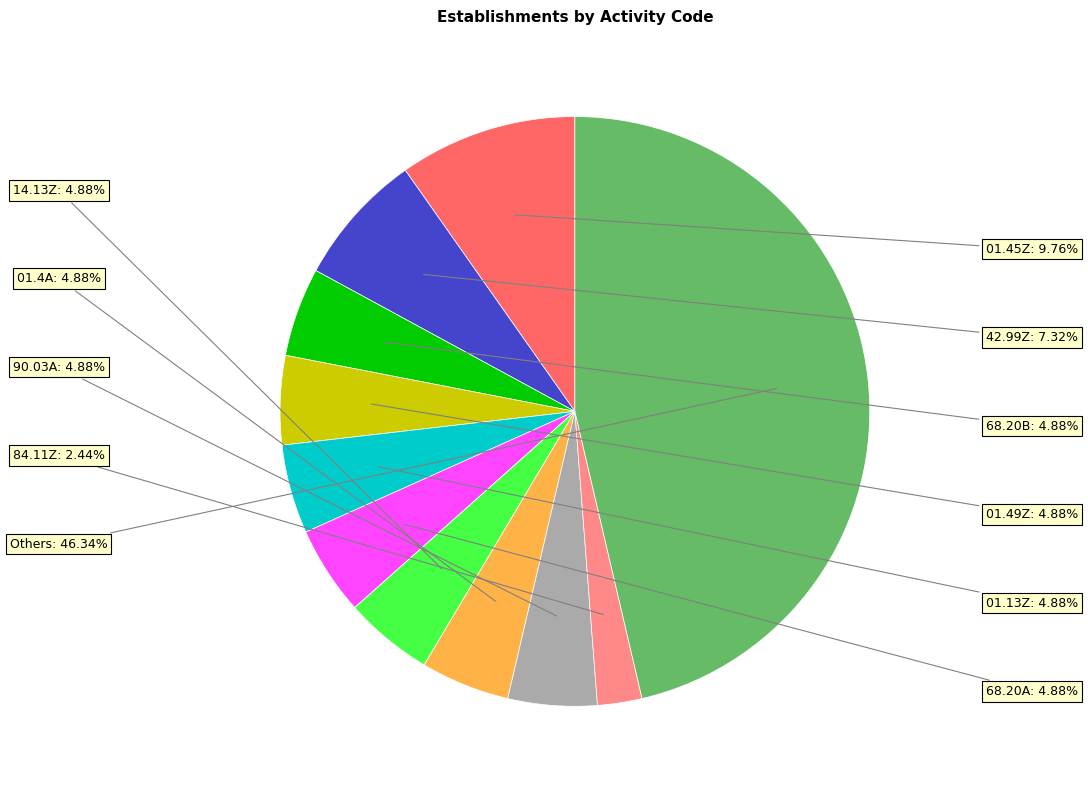

How much of the chart is everything except 68.20A?

95.1%